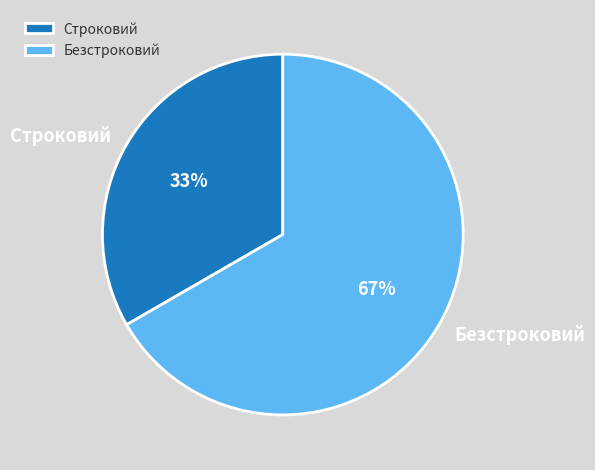

Is there a majority slice in this chart?

Yes